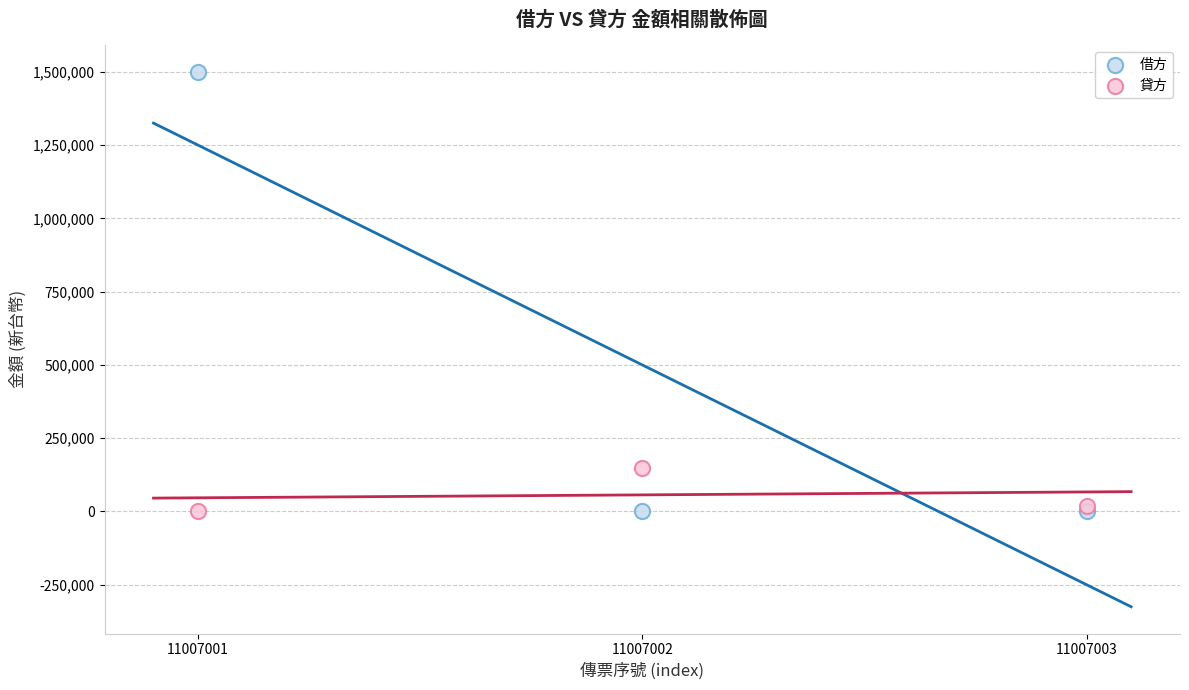

Across all series, what Y value is closest to 750000?

150000